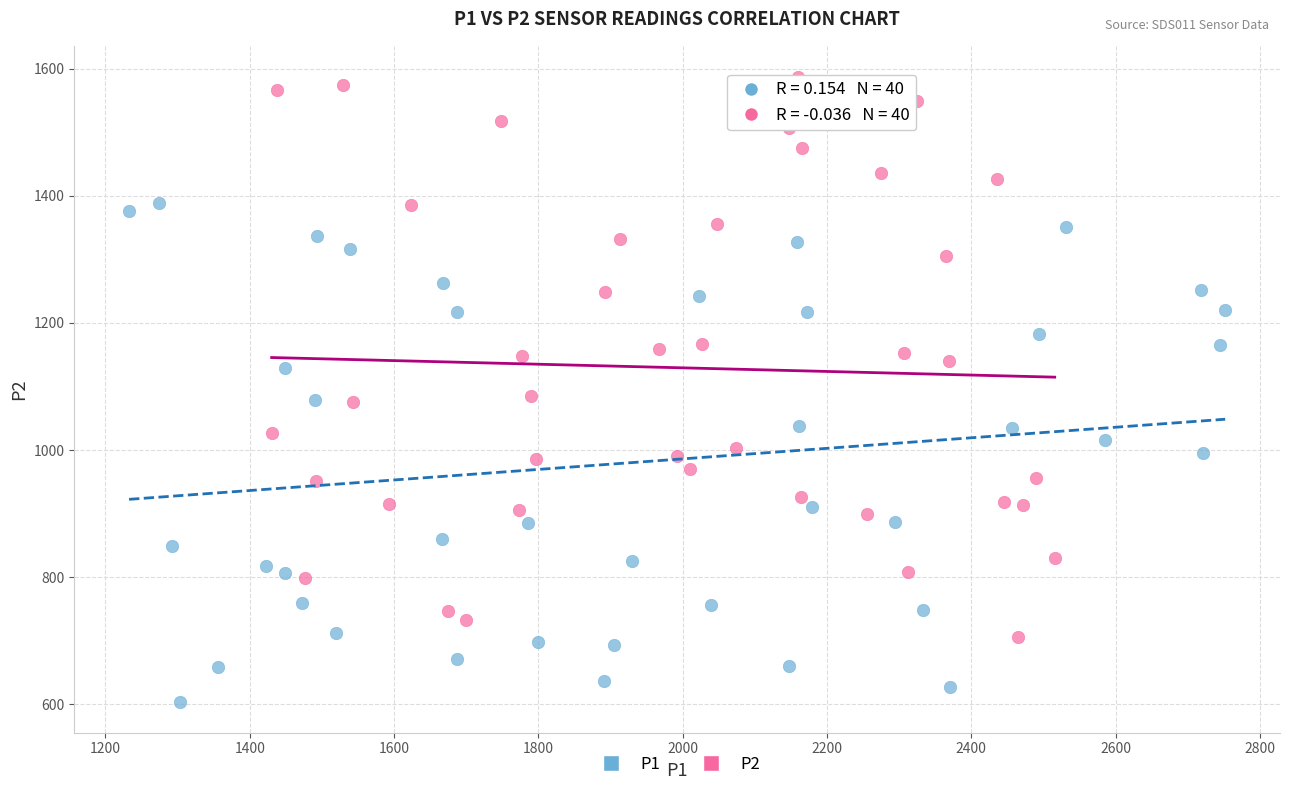

Which series contains the lowest Y value?

P1